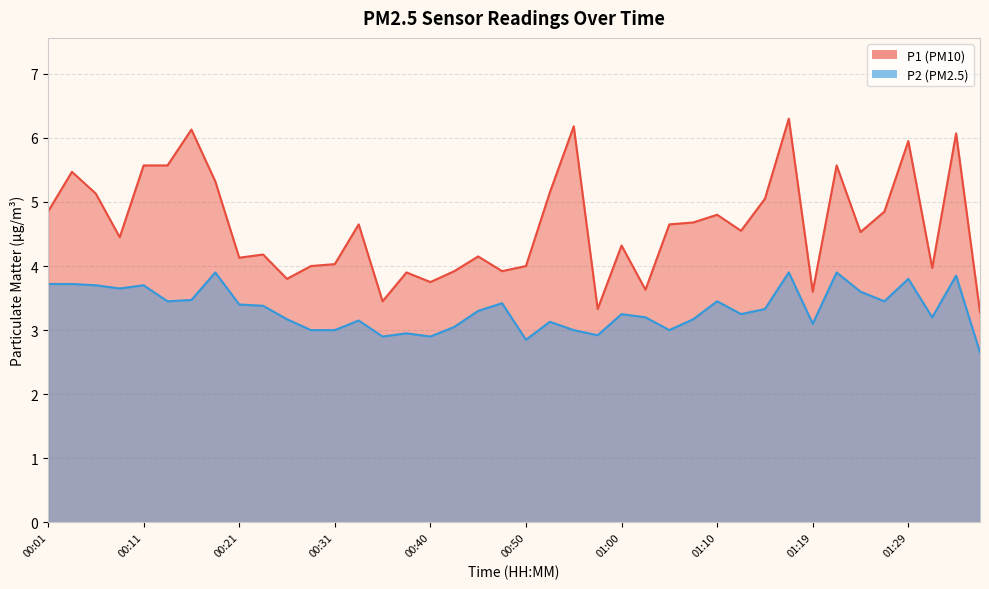

Where is the first local minimum for P2?

00:09